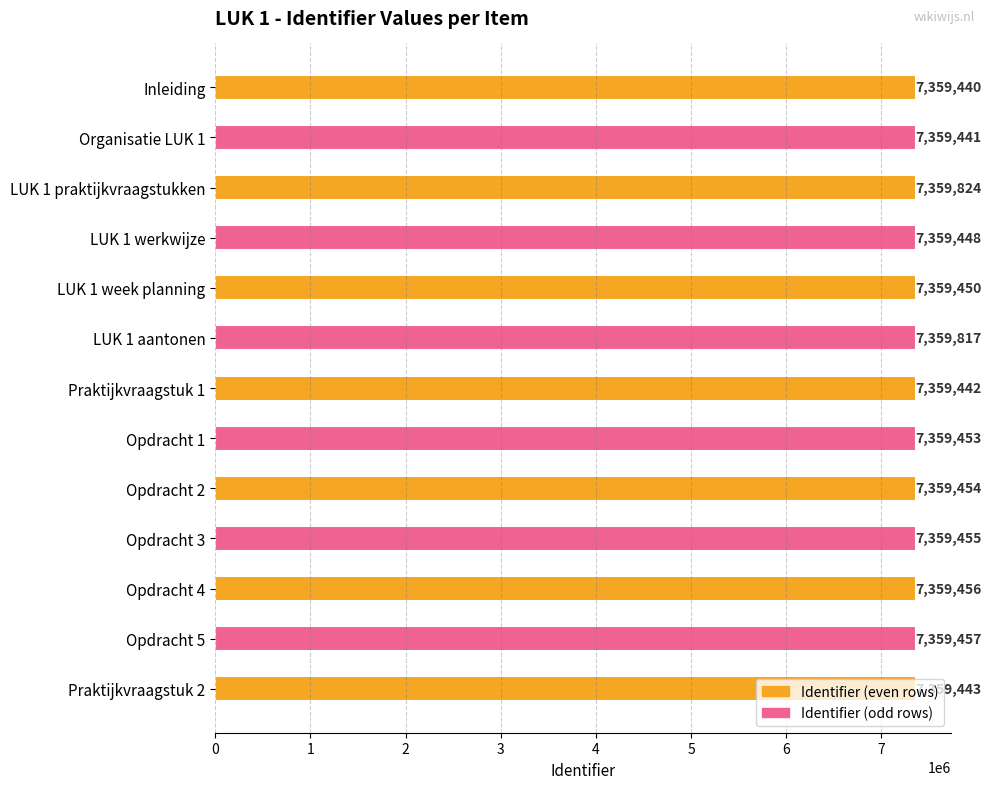

True or false: the data shows 12449797 at LUK 1 aantonen.

False